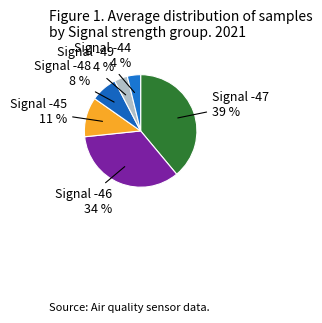

Does any single category account for the majority?

No